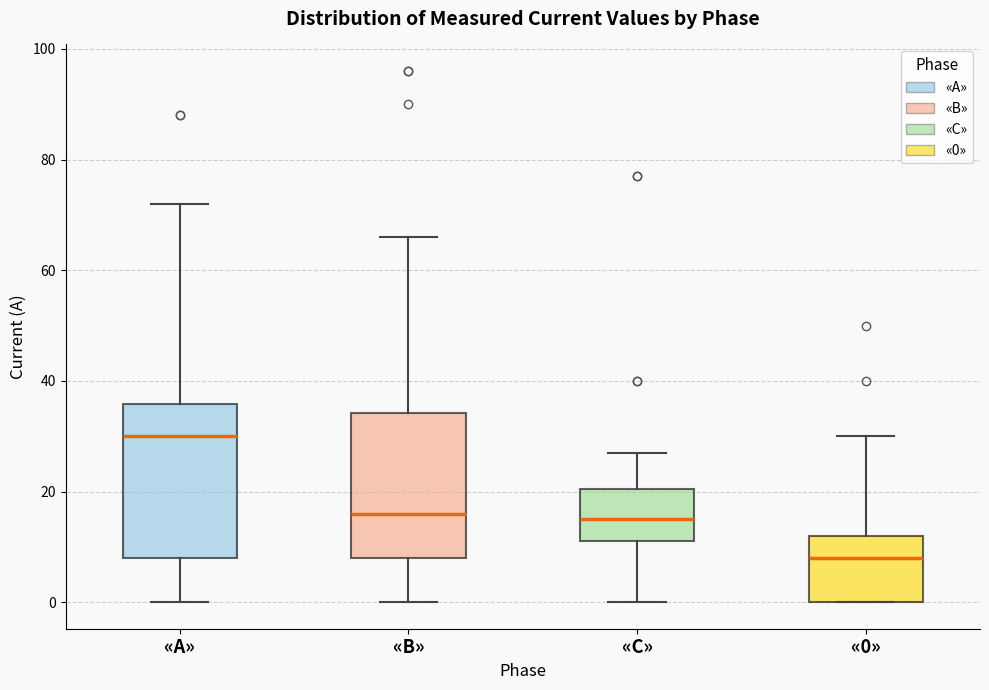

Which box has the highest median line?

«А»